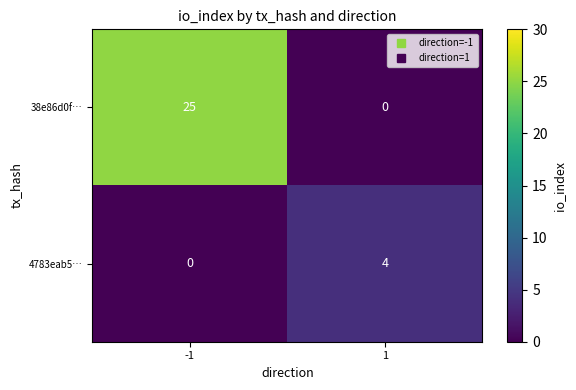

What is the spread (max minus min) of values at 1?

4